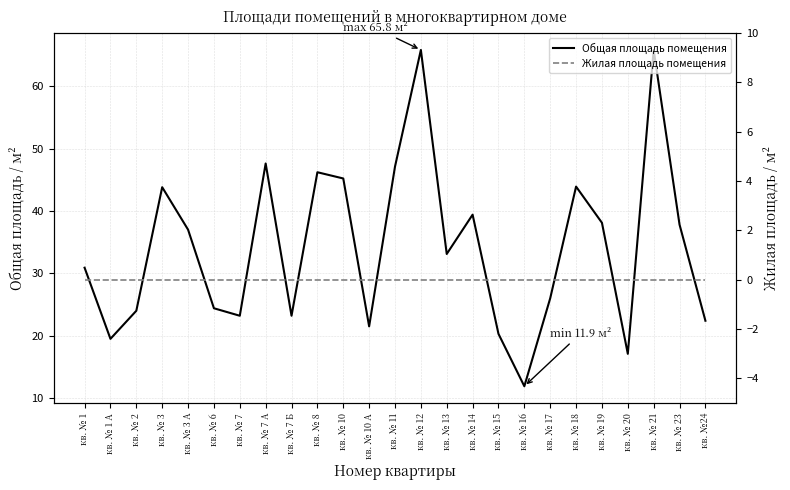

Which series has the largest range (max minus min)?

Общая площадь помещения